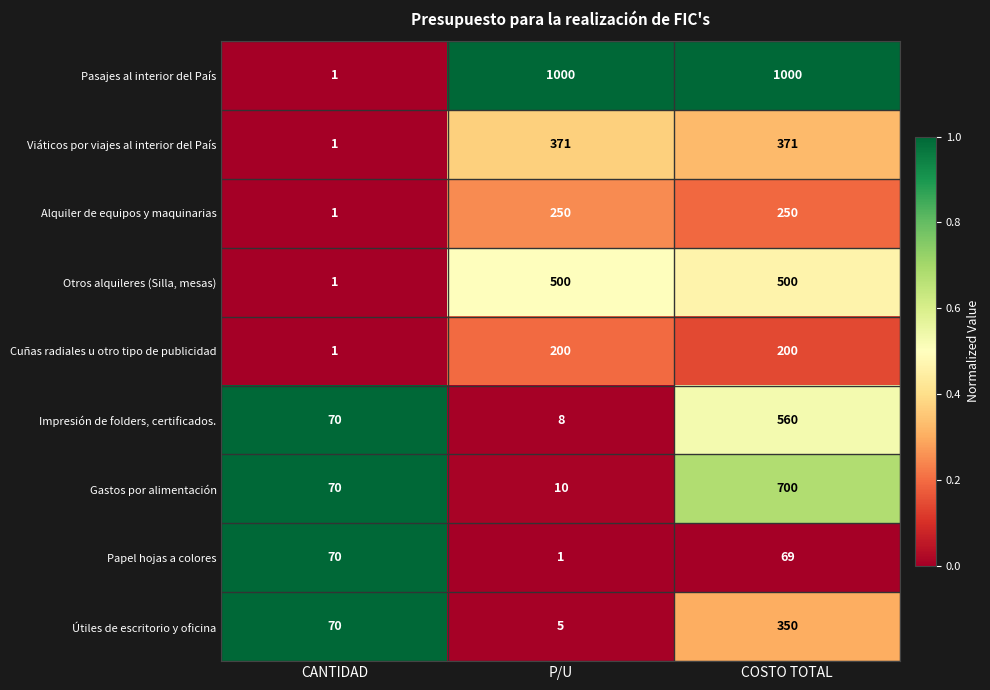

What is the difference between the highest and lowest values at P/U?

999